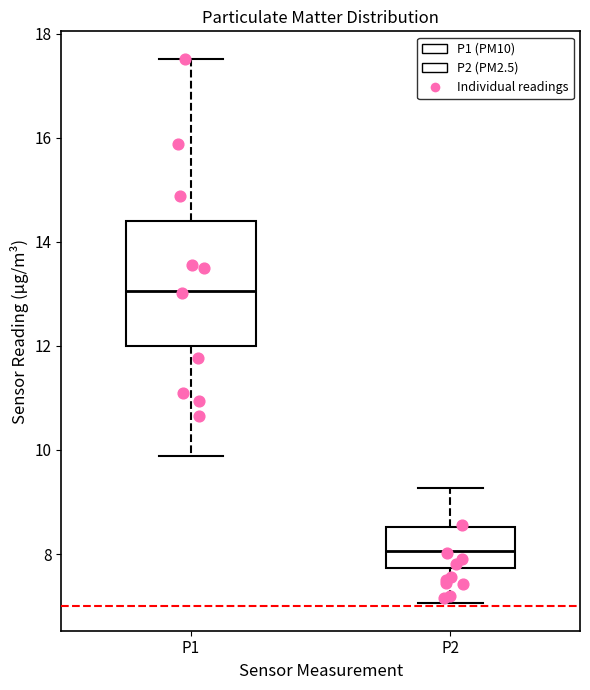

Which box has the lowest median line?

P2